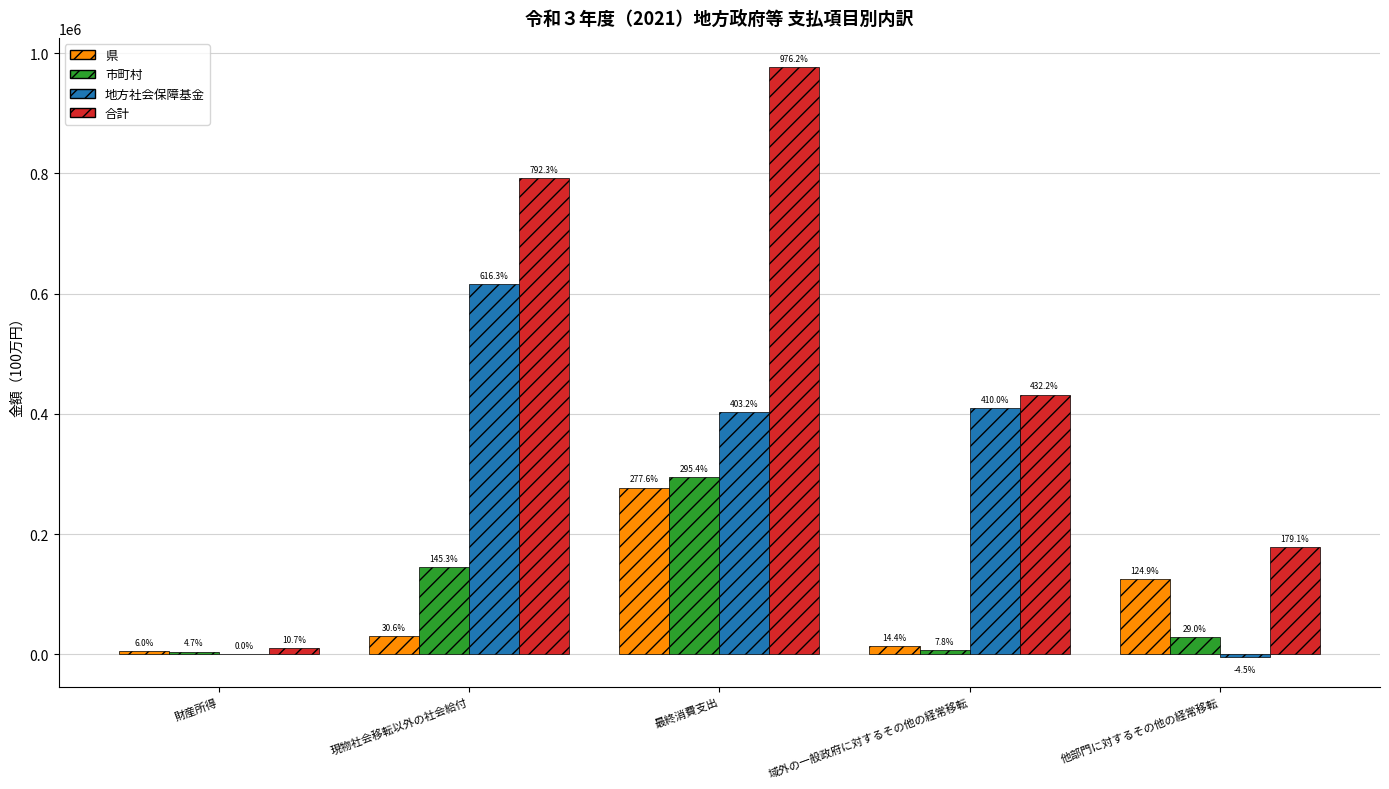

Are the bars grouped side by side (vs. stacked)?

Yes